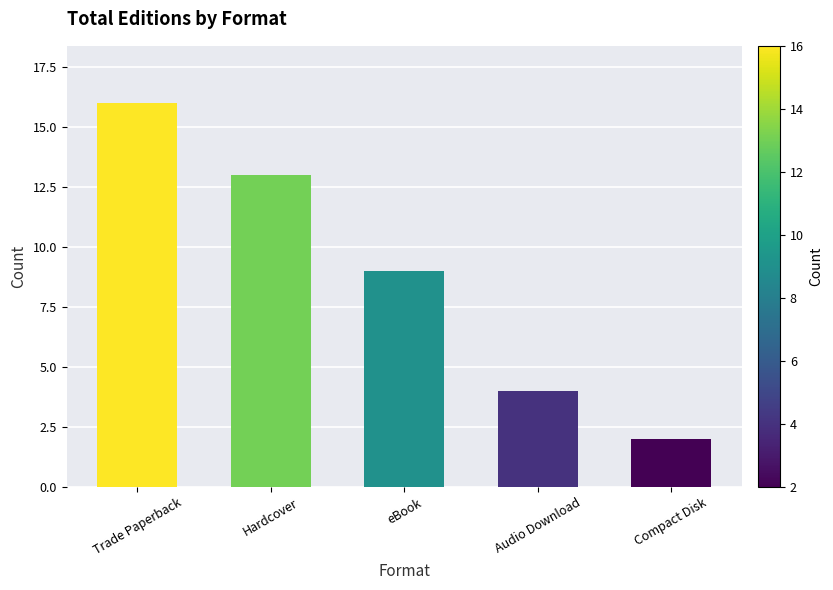

List the labels in order of value, largest first.

Trade Paperback, Hardcover, eBook, Audio Download, Compact Disk